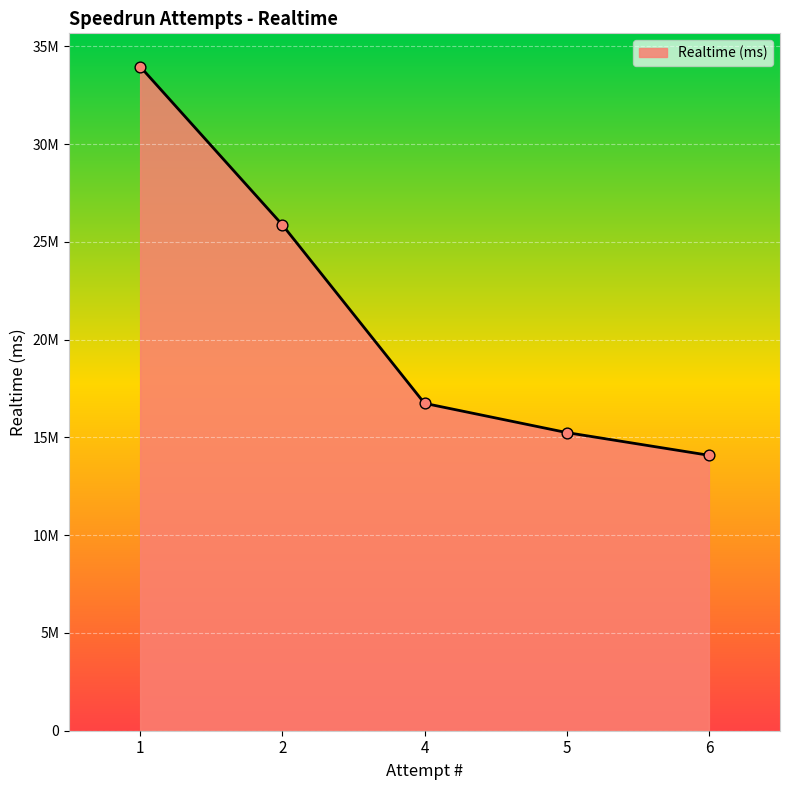

What is the change in value from 2 to 5?

-10624093